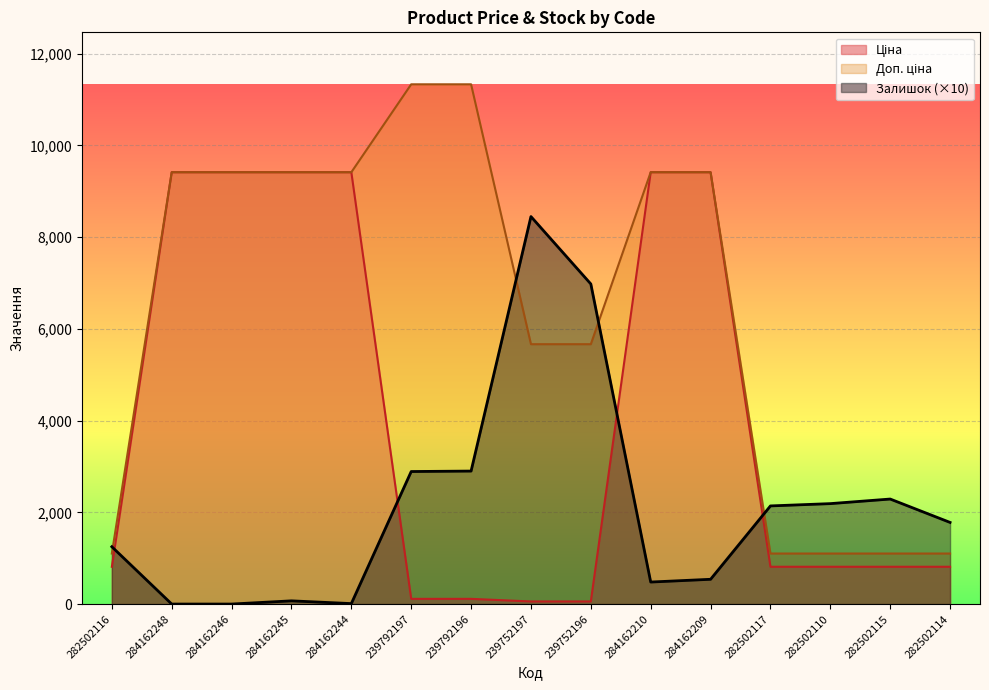

Rank the categories by Залишок value from lowest to highest.

284162248, 284162246, 284162244, 284162245, 284162210, 284162209, 282502116, 282502114, 282502117, 282502110, 282502115, 239792197, 239792196, 239752196, 239752197